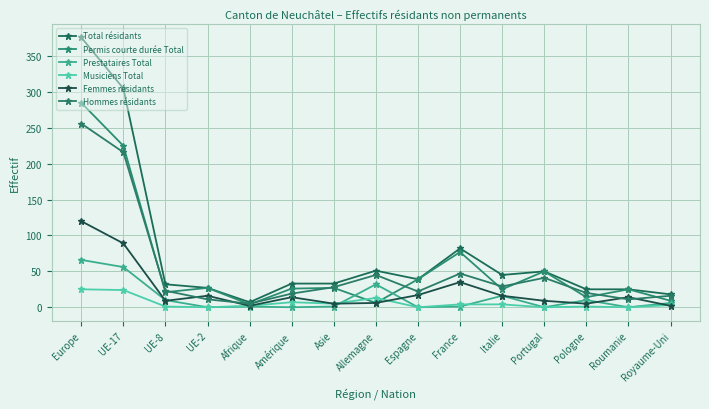

Does the chart have visible grid lines?

Yes